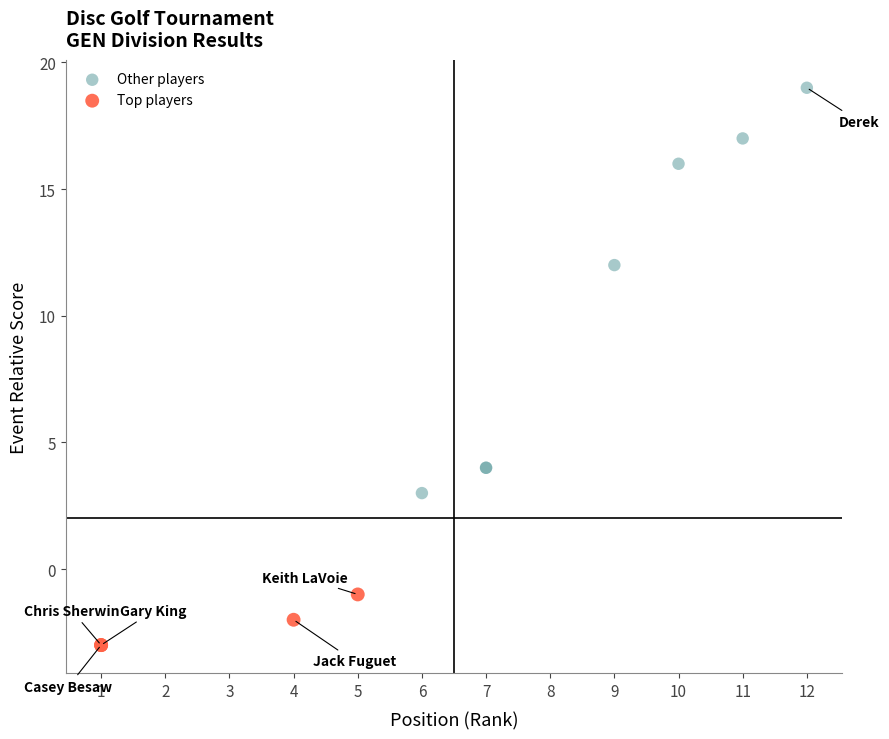

Which series contains the highest Y value?

Other players